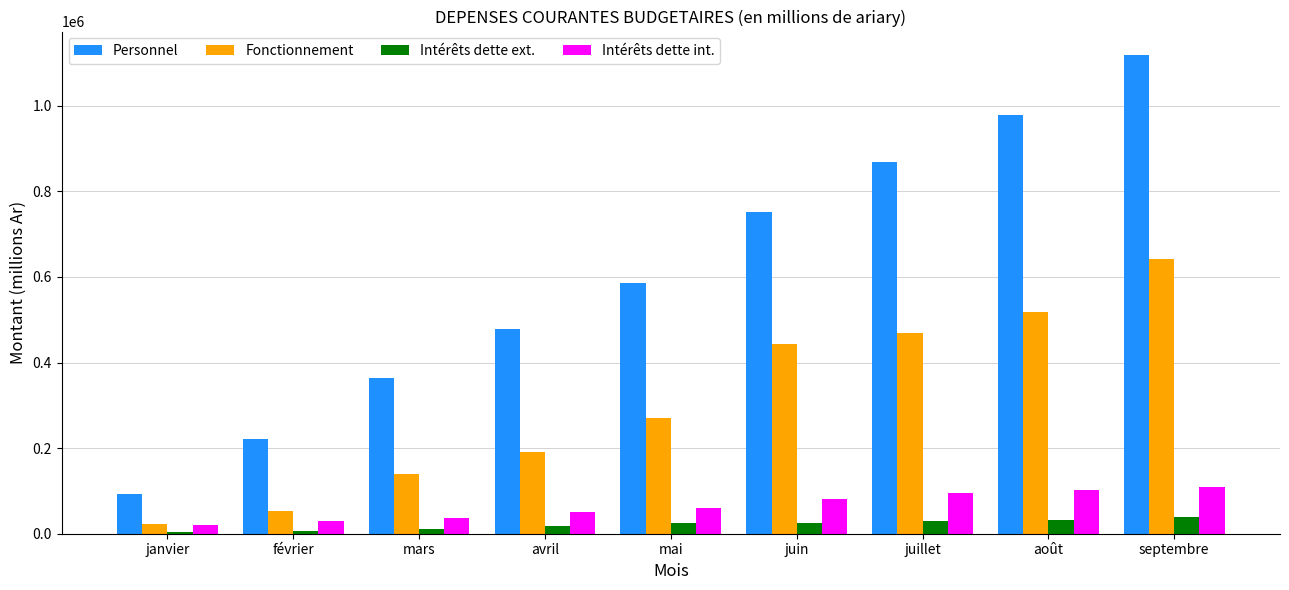

At which label is Fonctionnement closest to 332708?

mai